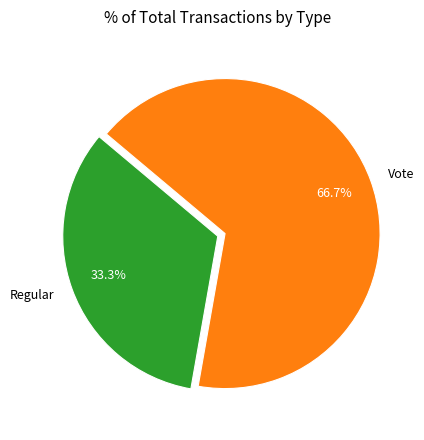

To the nearest percent, what is the difference between the largest and smallest slice percentages?

33%